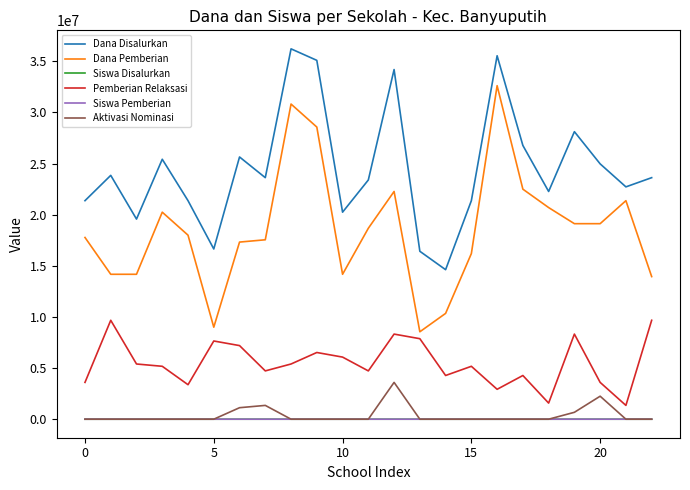

Which series has the widest spread of values?

Dana Pemberian